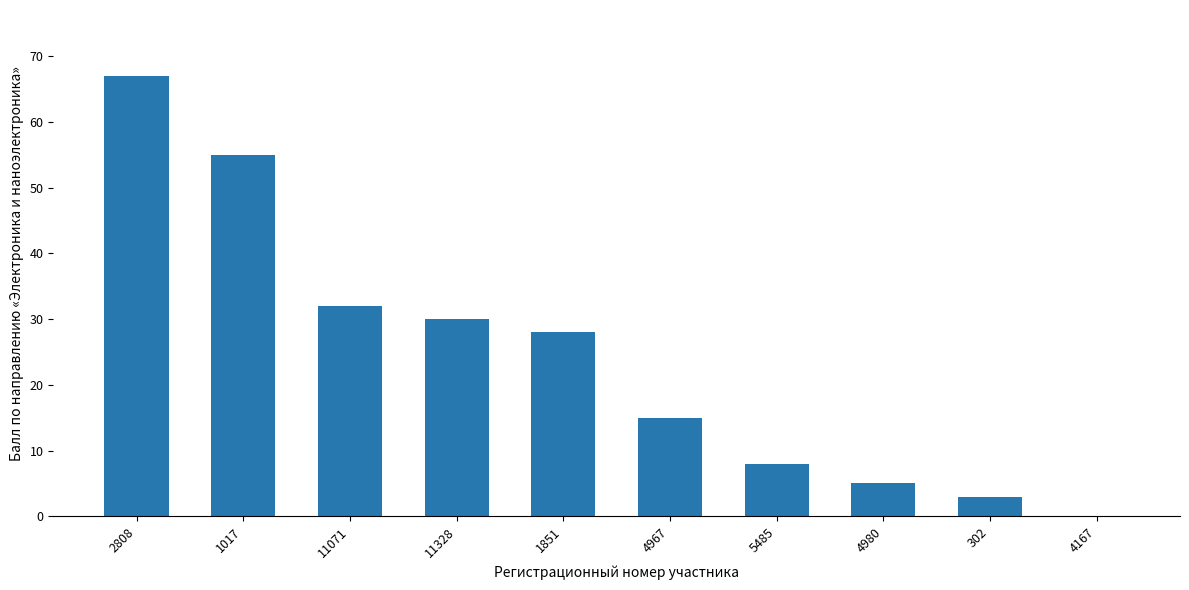

Are the bars horizontal?

No